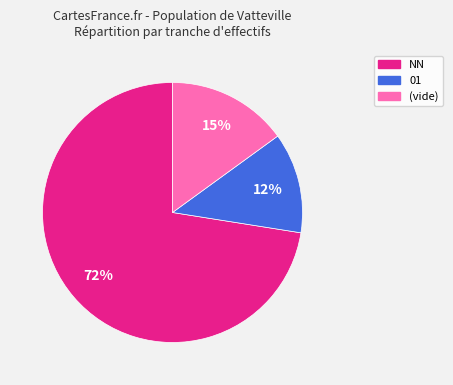

Which slice is the smallest?

01